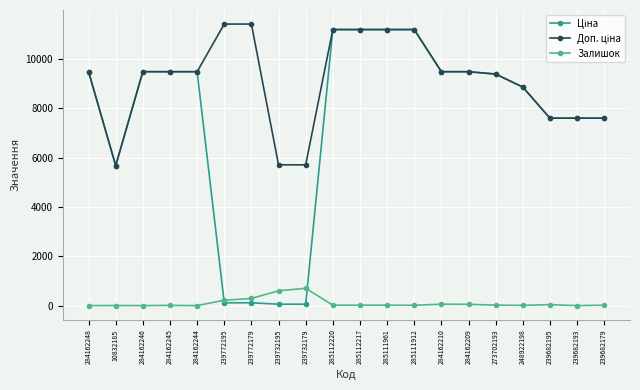

What is the difference between the highest and lowest values at 284162246?

9480.1